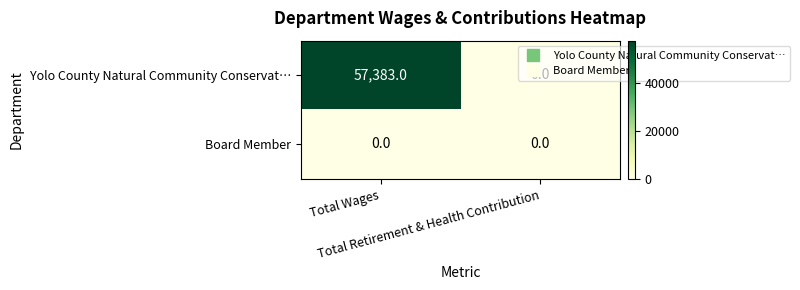

What is the total value across all series at Total Wages?

57383